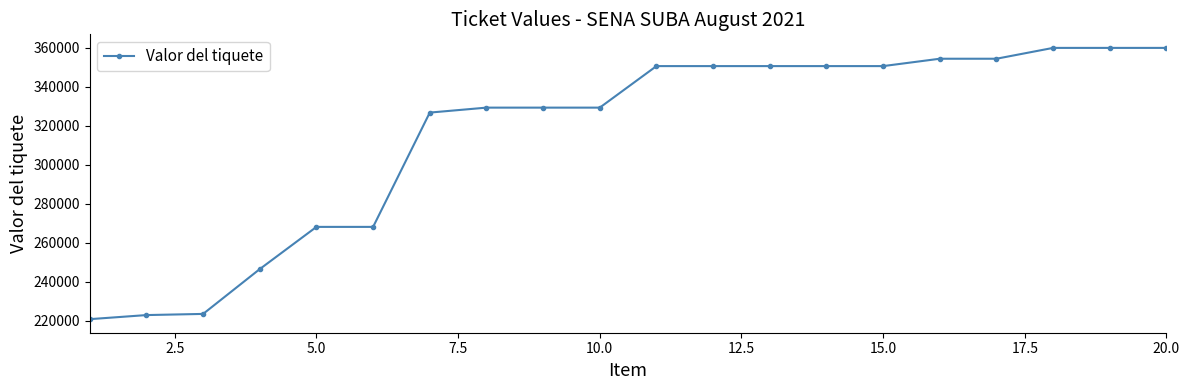

What is the smallest value displayed?

220835